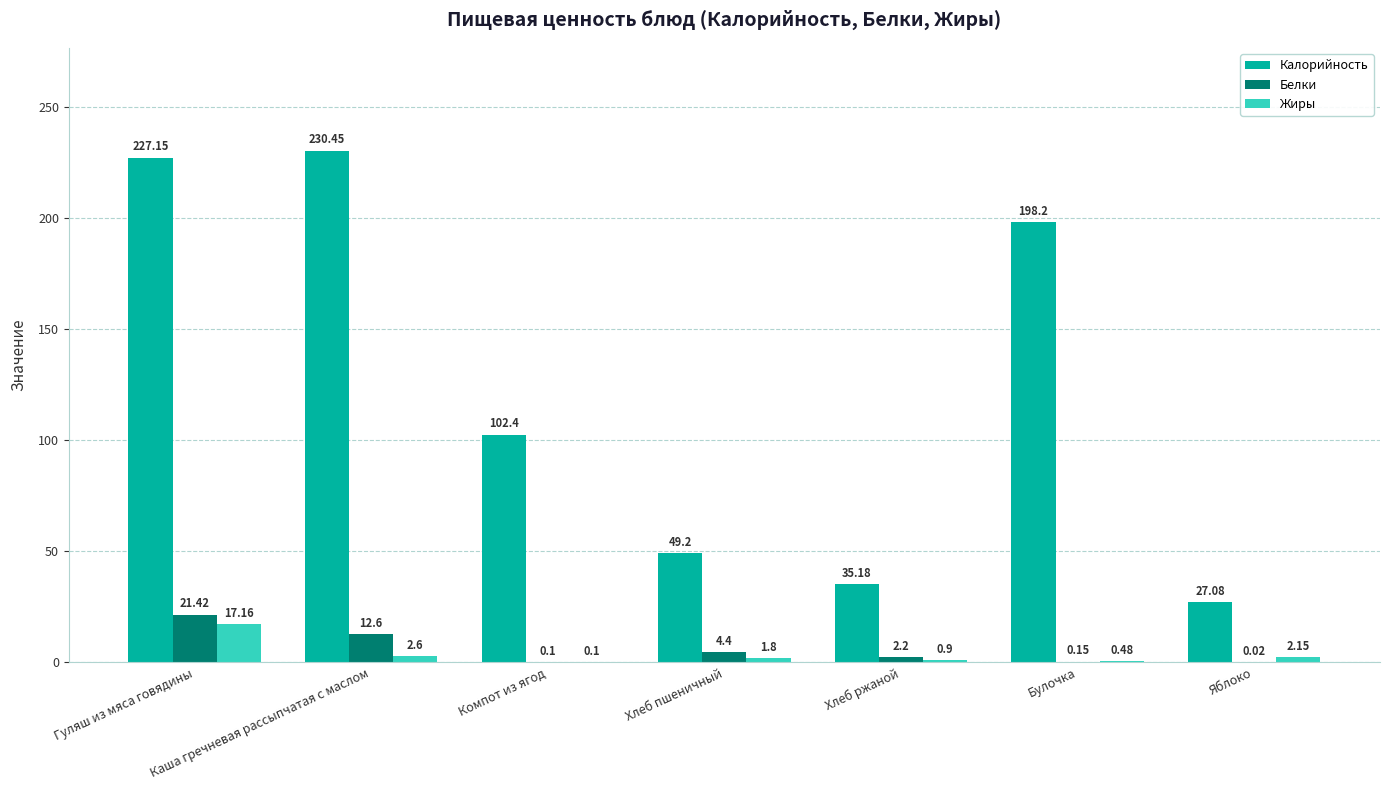

At which label does Жиры first exceed 1?

Гуляш из мяса говядины